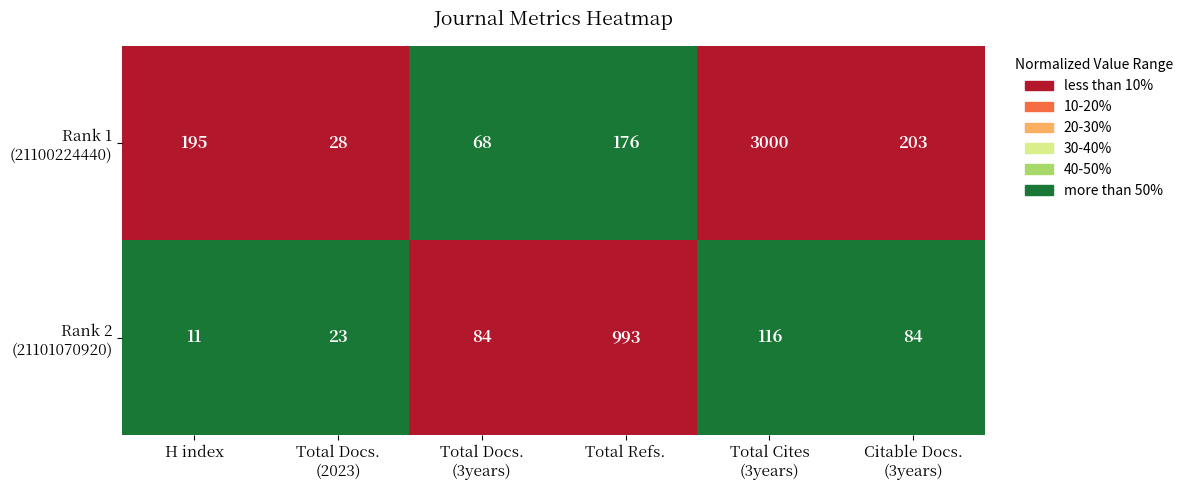

What is the total value across all series at Total Refs.?

1169